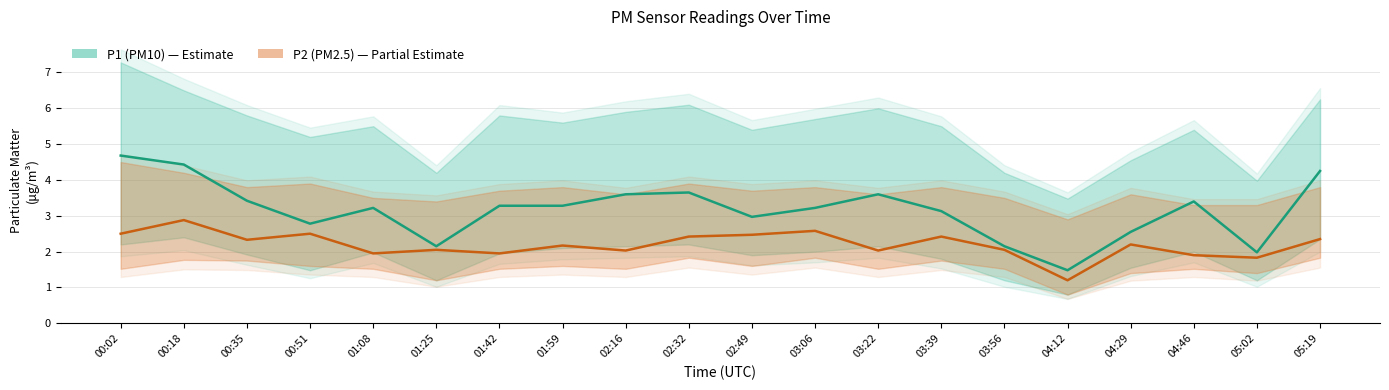

At which category does P2 (PM2.5) reach its first local peak?

00:18